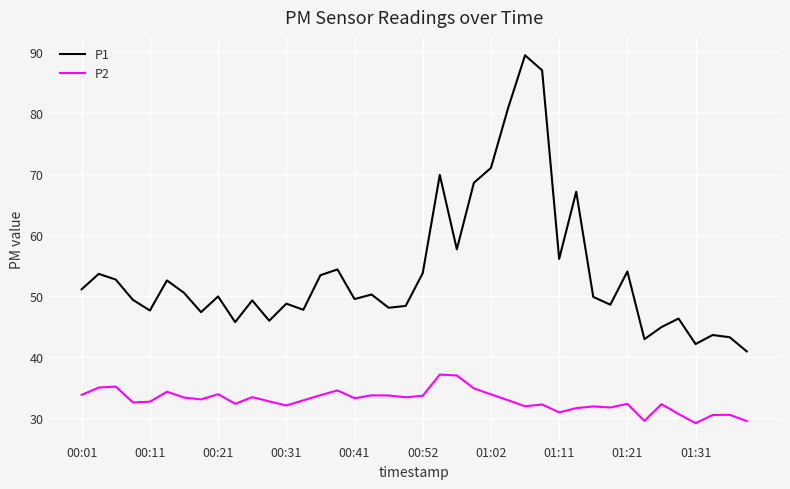

Which series has the widest spread of values?

P1